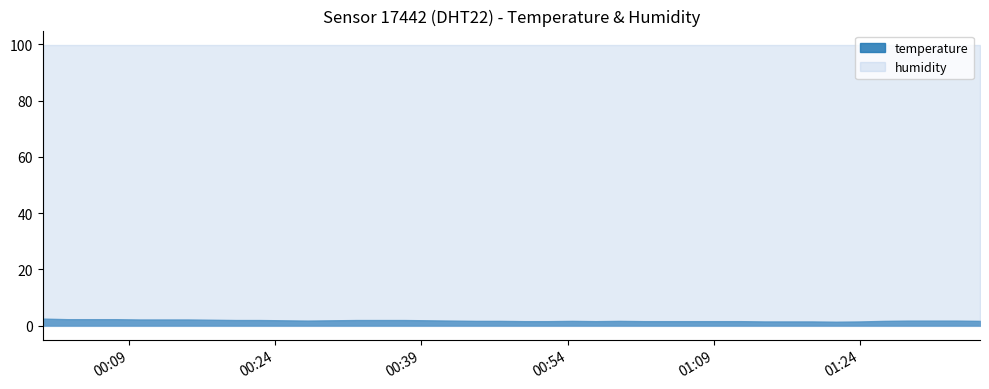

True or false: temperature and humidity cross at least once.

False